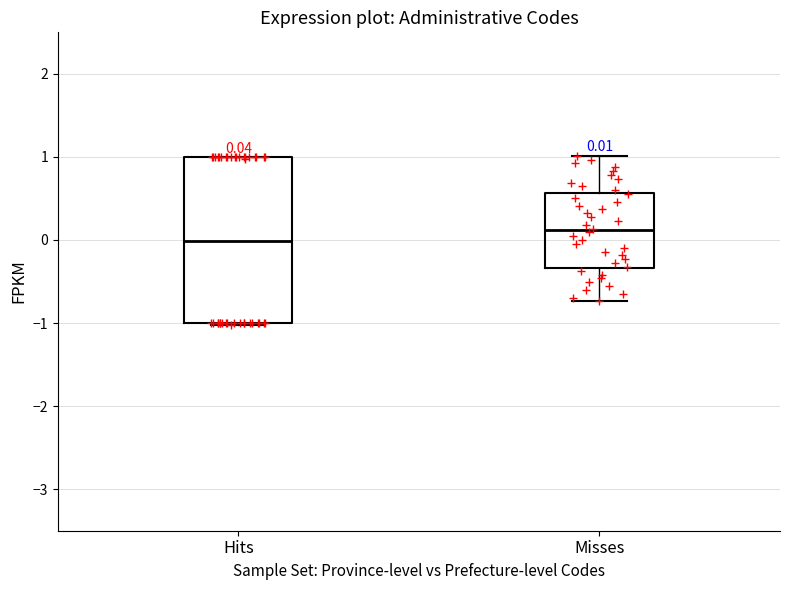

Which box has the lowest median line?

Hits